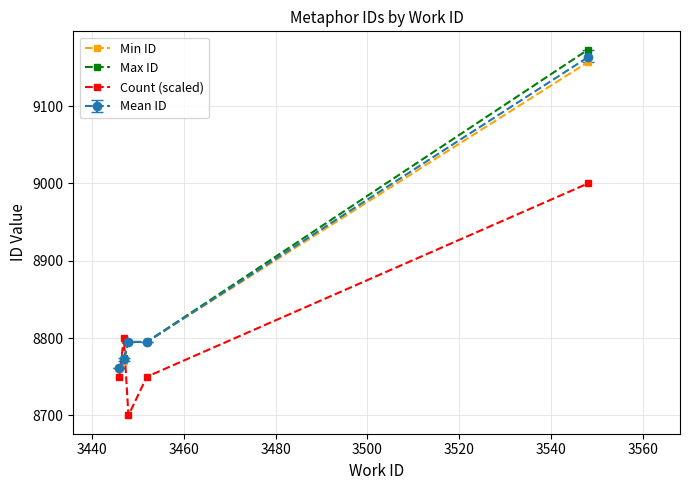

How many lines are shown in the chart?

4